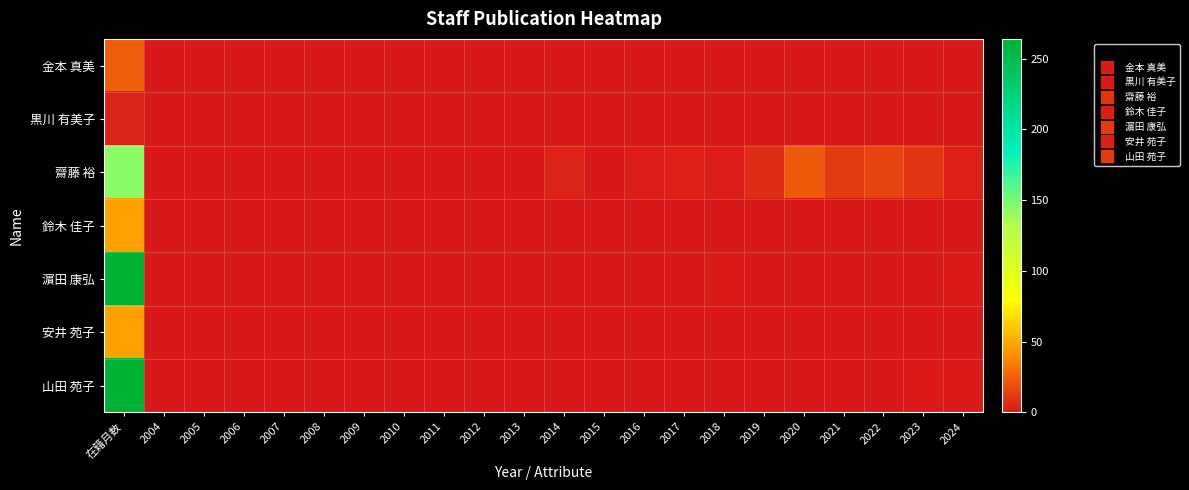

Reading left to right, transcribe all the data shown in this chart.

金本 真美: 在籍月数=24	2004=0	2005=0	2006=0	2007=0	2008=0	2009=0	2010=0	2011=0	2012=0	2013=0	2014=0	2015=0	2016=0	2017=0	2018=0	2019=0	2020=0	2021=0	2022=0	2023=0	2024=0
黒川 有美子: 在籍月数=4	2004=0	2005=0	2006=0	2007=0	2008=0	2009=0	2010=0	2011=0	2012=0	2013=0	2014=0	2015=0	2016=0	2017=0	2018=0	2019=0	2020=0	2021=0	2022=0	2023=0	2024=0
齋藤 裕: 在籍月数=144	2004=0	2005=0	2006=0	2007=0	2008=0	2009=0	2010=0	2011=0	2012=0	2013=0	2014=4	2015=0	2016=2	2017=3	2018=2	2019=7	2020=22	2021=12	2022=15	2023=10	2024=3
鈴木 佳子: 在籍月数=47	2004=0	2005=0	2006=0	2007=0	2008=0	2009=0	2010=0	2011=0	2012=0	2013=0	2014=0	2015=0	2016=0	2017=0	2018=0	2019=0	2020=0	2021=0	2022=0	2023=0	2024=0
濵田 康弘: 在籍月数=264	2004=0	2005=0	2006=0	2007=0	2008=0	2009=0	2010=0	2011=0	2012=0	2013=0	2014=0	2015=0	2016=0	2017=0	2018=1	2019=0	2020=0	2021=0	2022=0	2023=0	2024=1
安井 苑子: 在籍月数=47	2004=0	2005=0	2006=0	2007=0	2008=0	2009=0	2010=0	2011=0	2012=0	2013=0	2014=0	2015=0	2016=0	2017=0	2018=0	2019=0	2020=0	2021=0	2022=0	2023=0	2024=0
山田 苑子: 在籍月数=264	2004=0	2005=0	2006=0	2007=0	2008=0	2009=0	2010=0	2011=0	2012=0	2013=0	2014=0	2015=0	2016=0	2017=0	2018=0	2019=0	2020=0	2021=0	2022=0	2023=1	2024=1